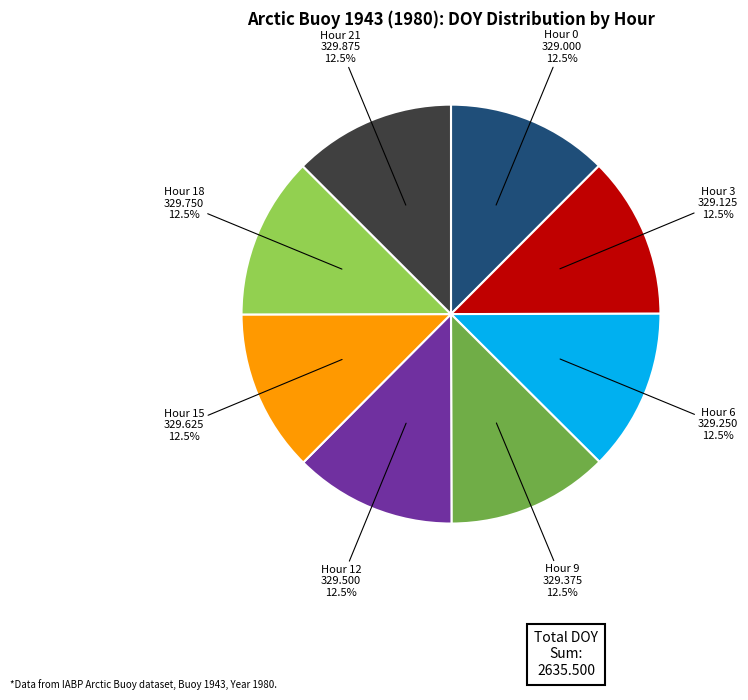

Is there any slice that represents more than half of the pie?

No